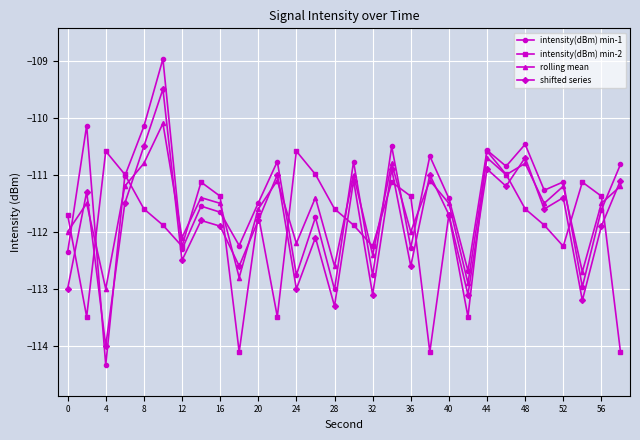

What is the value of the intensity(dBm) min-2 point at the 23rd from the left?

-110.6